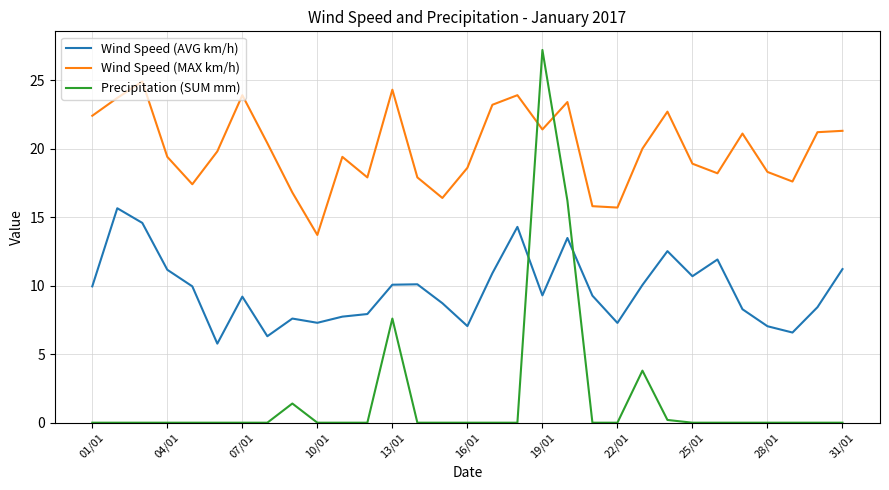

How many series are shown in this chart?

3